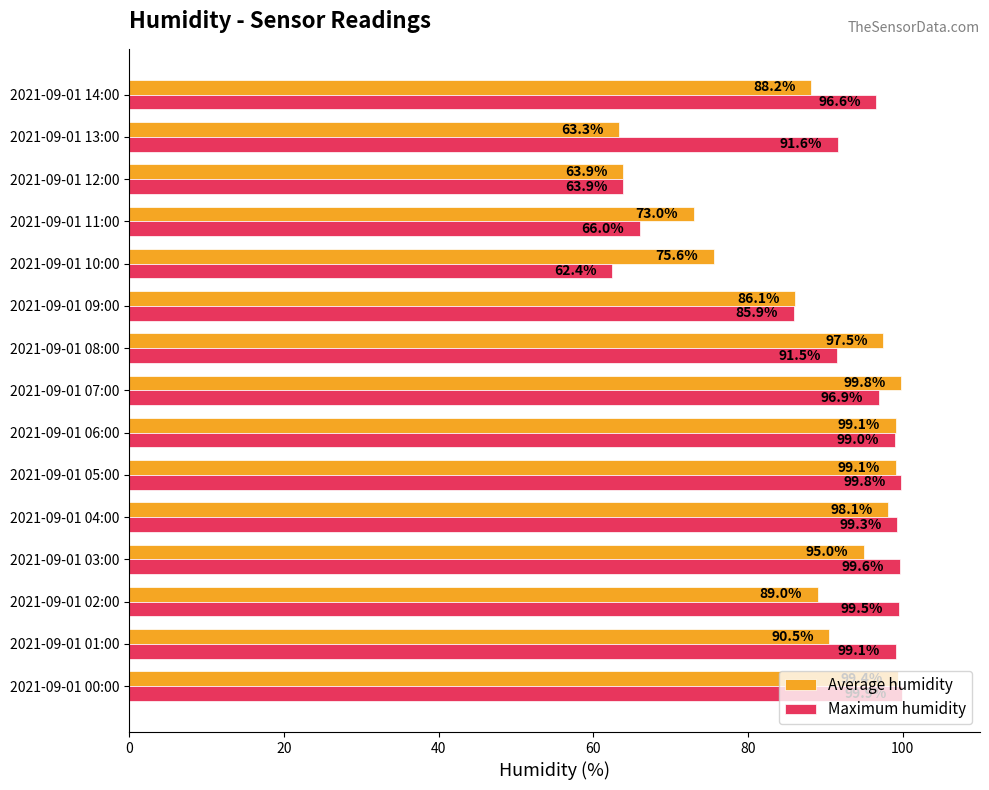

The Average humidity series shows 30.9 at 2021-09-01 07:00. True or false?

False